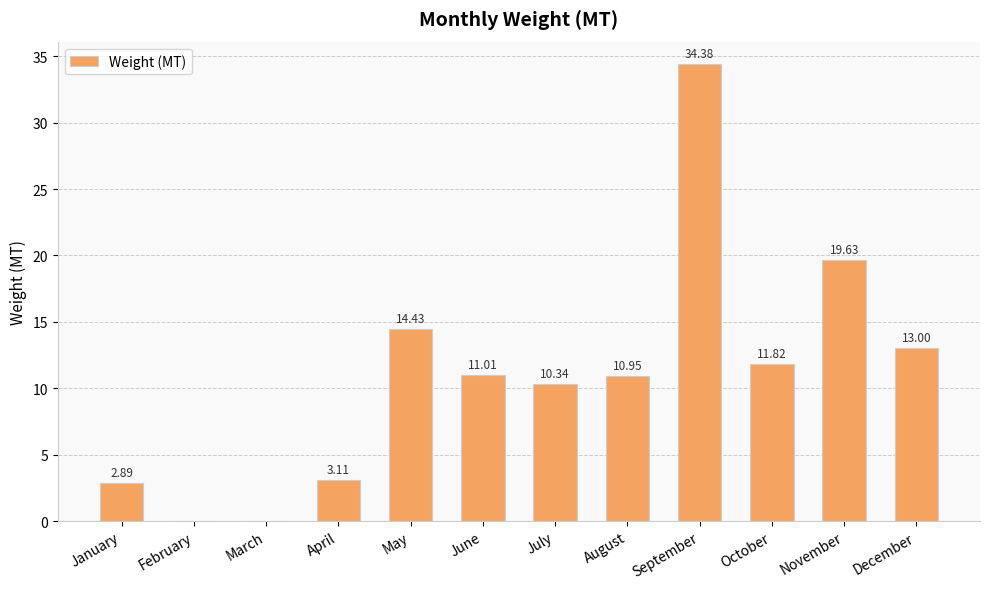

Where is the data nearest to the value 17?

May